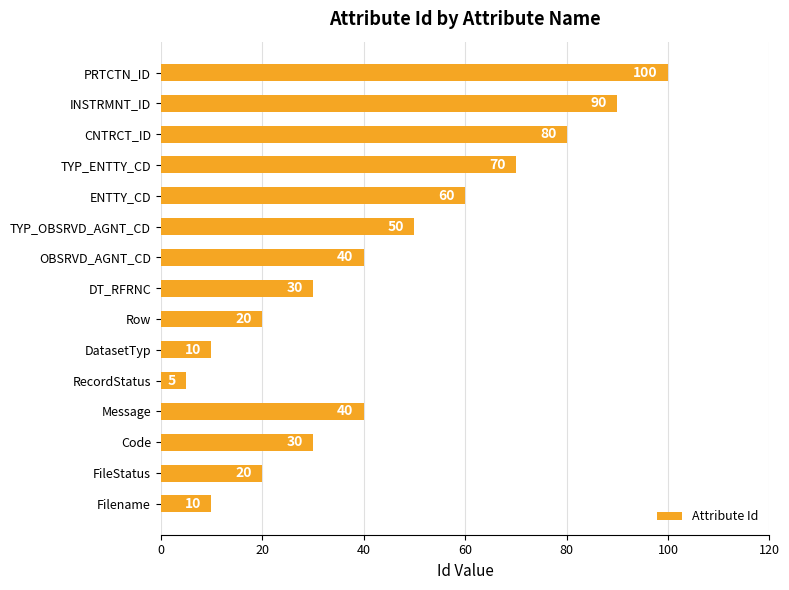

Is it true that the value at CNTRCT_ID is 37?

False